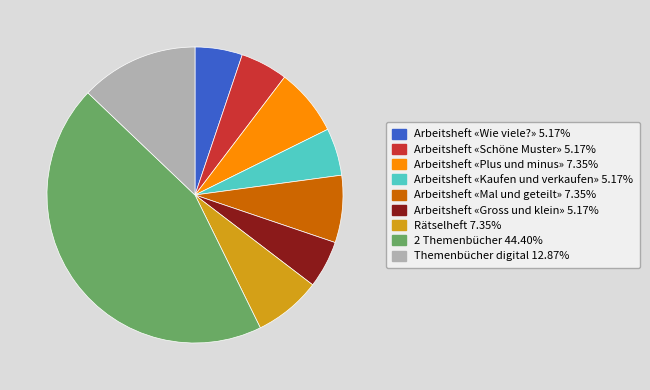

Combined, do Arbeitsheft «Plus und minus» and Arbeitsheft «Gross und klein» account for over 50%?

No